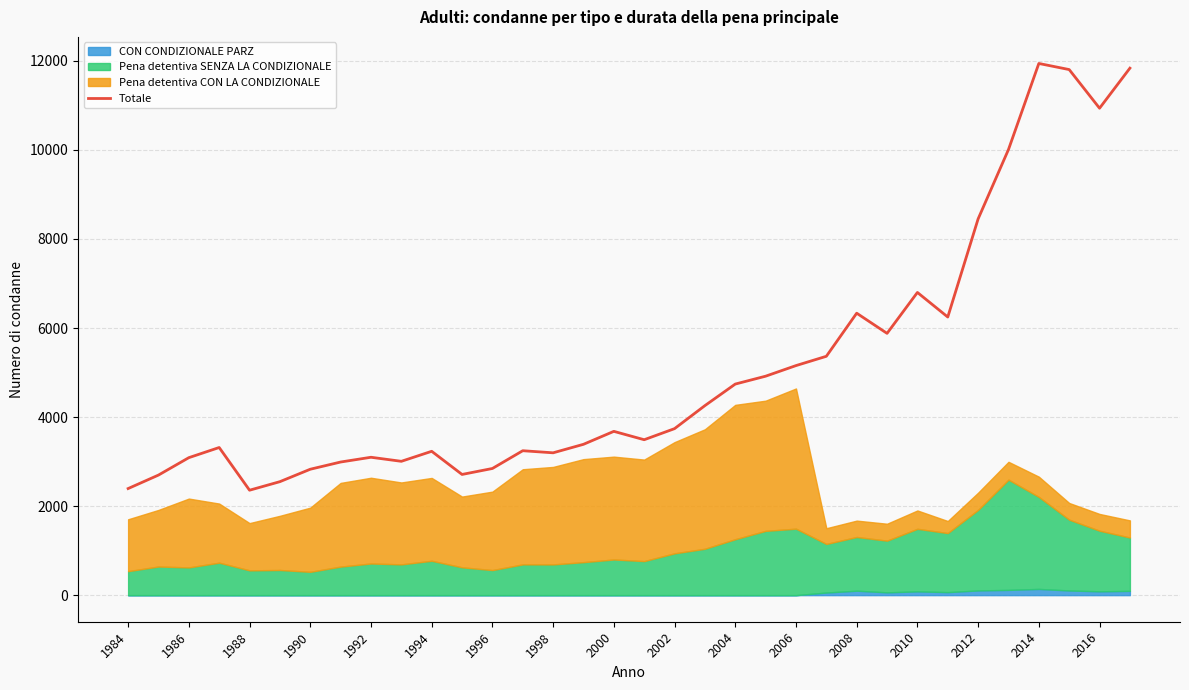

Where is Totale nearest to the value 7149?

2010